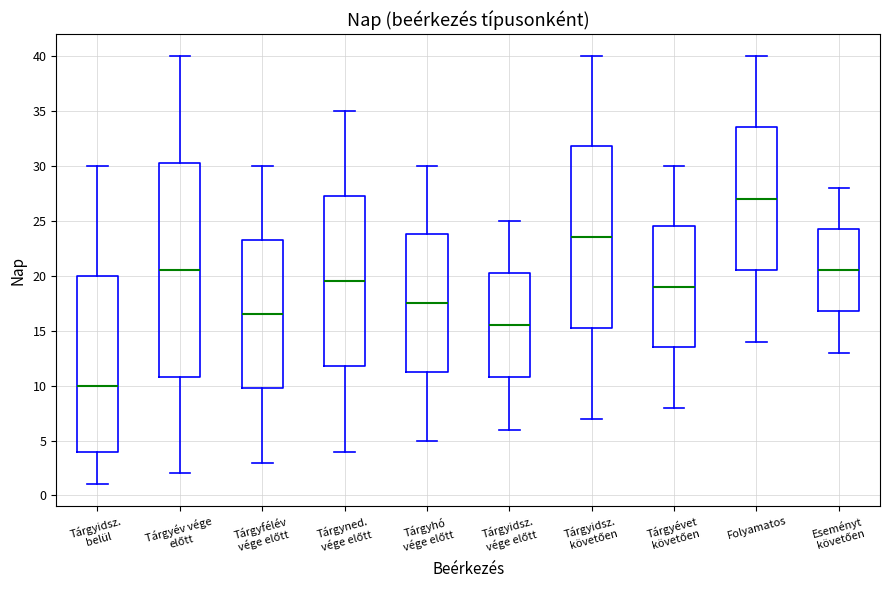

Where is the lower edge of the box for Tárgyidsz. követően on the y-axis? The values are not printed on the chart, so give them approximately, as read against the axis.

15.5